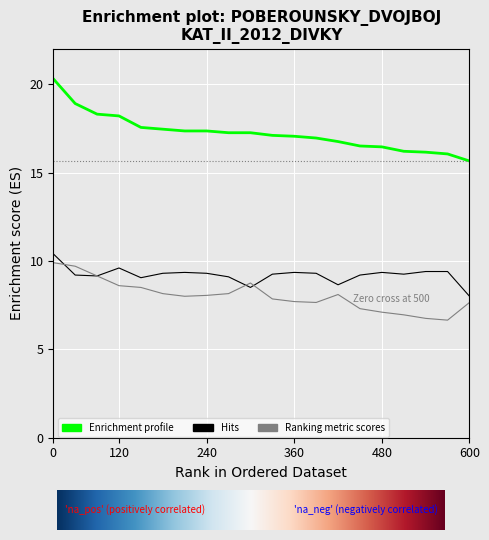

True or false: Enrichment profile and Ranking metric scores cross at least once.

False